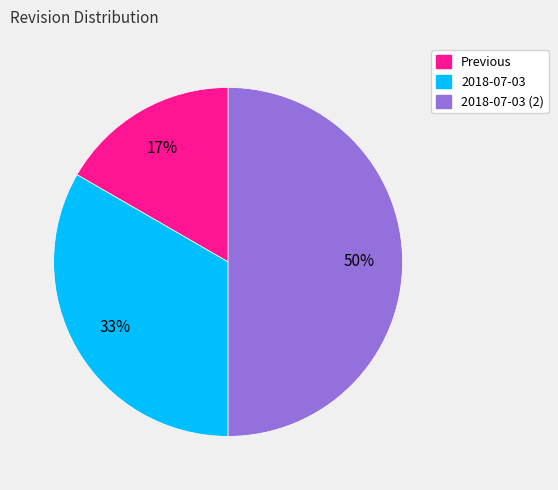

To the nearest percent, what is the difference between the largest and smallest slice percentages?

33%